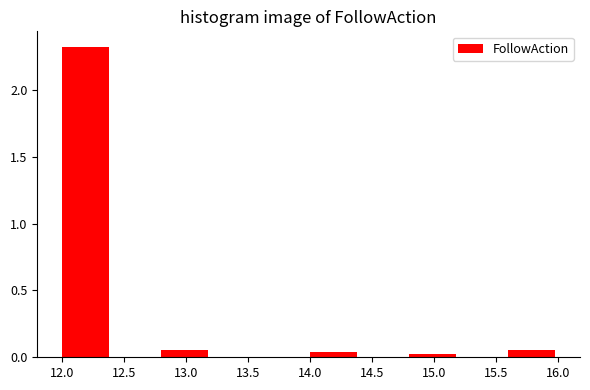

Reading left to right, transcribe this chart: for each bar, give the range it covers on the x-axis and its height. The values are not printed on the chart, so give them approximately, as read against the axis.

12.0 to 12.4: 2.30
12.4 to 12.8: 0
12.8 to 13.2: 0.05
13.2 to 13.6: 0
13.6 to 14.0: 0
14.0 to 14.4: under 0.05
14.4 to 14.8: 0
14.8 to 15.2: under 0.05
15.2 to 15.6: 0
15.6 to 16.0: 0.05